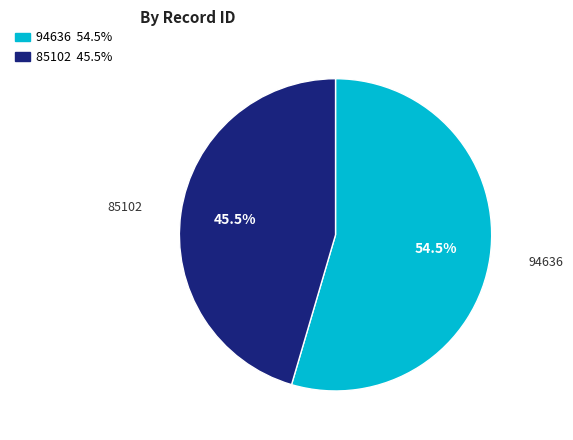

Rank the categories by value from highest to lowest.

94636, 85102